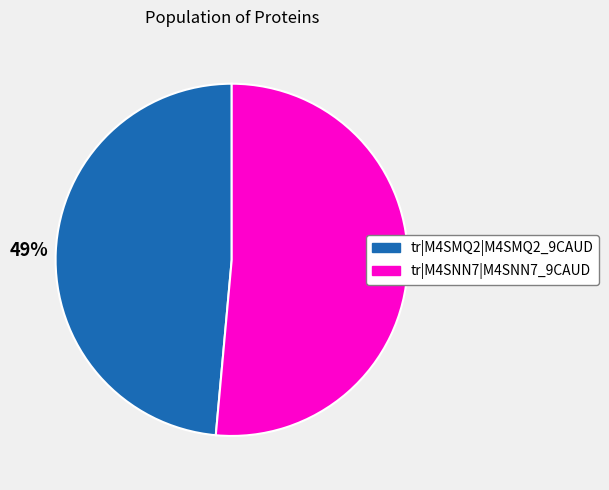

To the nearest percent, what percentage of the pie is tr|M4SMQ2|M4SMQ2_9CAUD?

49%